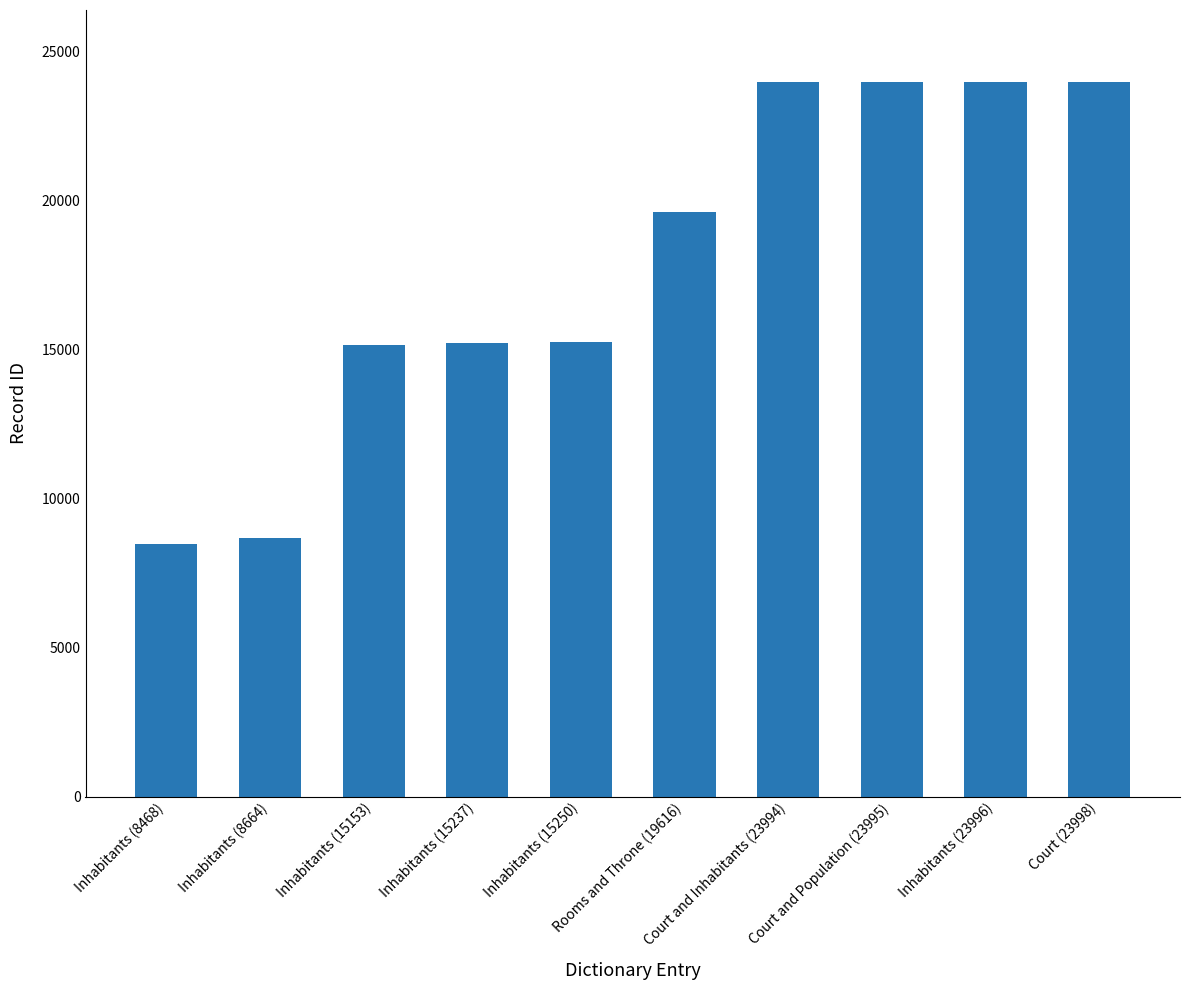

What is the approximate value at Inhabitants (8664)?

8664